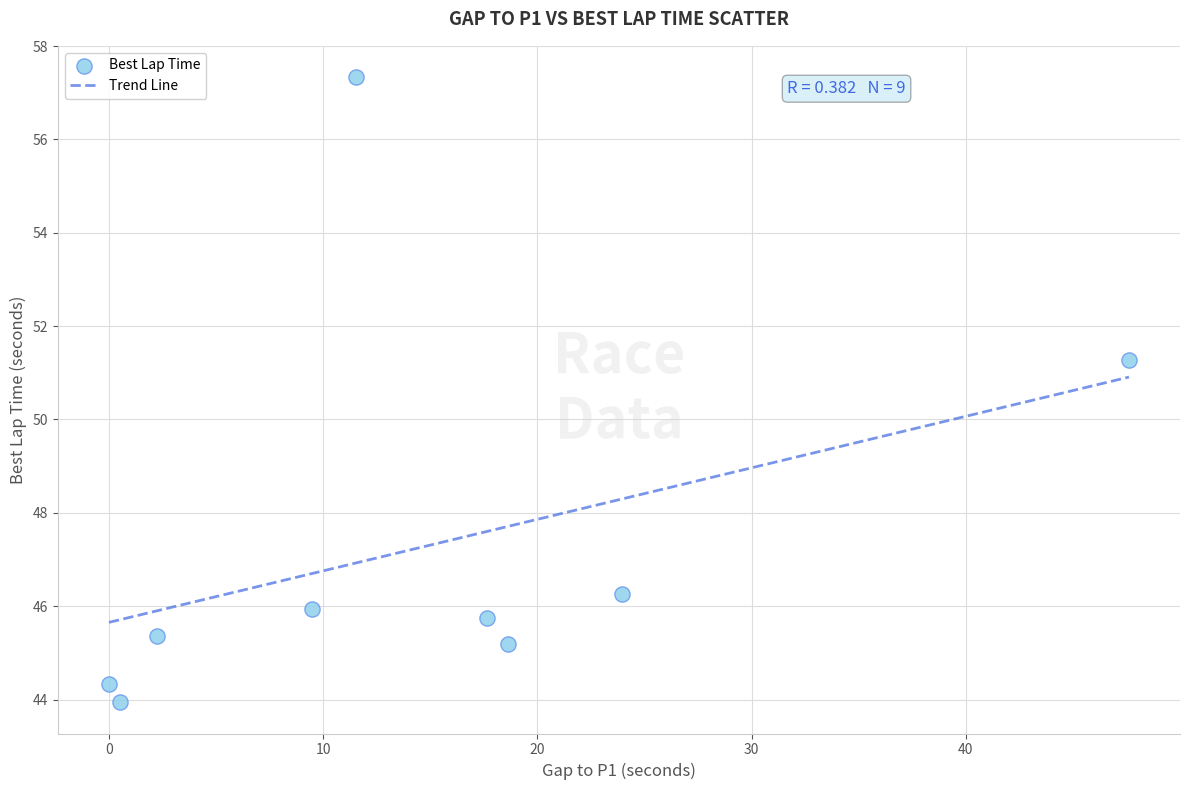

What is the average Y value?

47.3